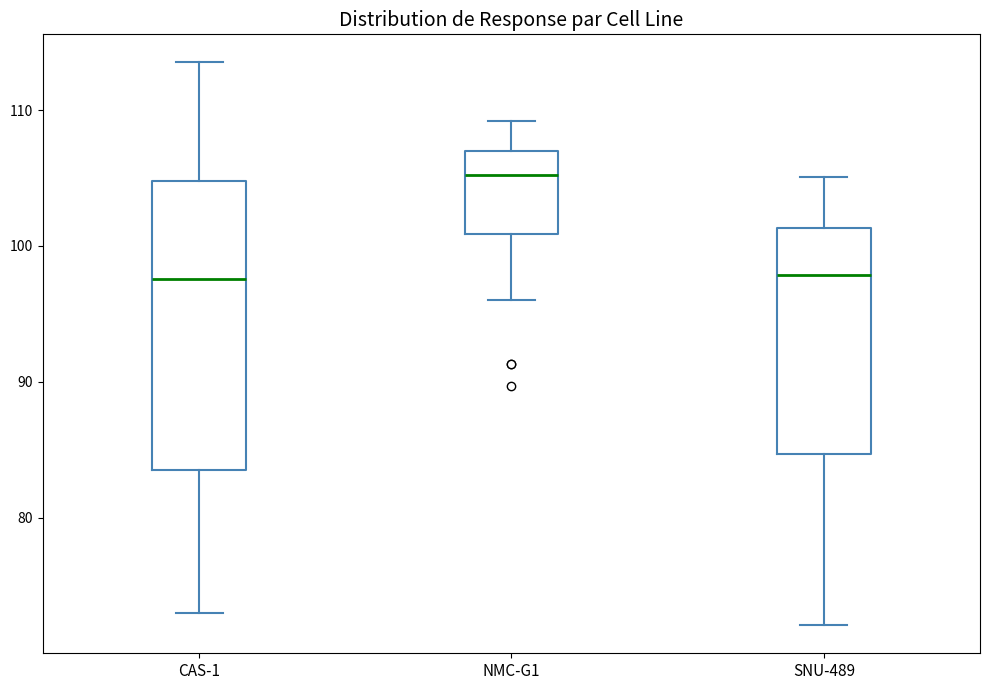

Reading left to right, read every box against the y-axis: the position of its median line, the range the box covers, and the ends of its whiskers. The values are not printed on the chart, so give them approximately, as read against the axis.

CAS-1: median 98, box 84 to 105, whiskers 73 to 114
NMC-G1: median 105, box 101 to 107, whiskers 96 to 109
SNU-489: median 98, box 85 to 101, whiskers 72 to 105